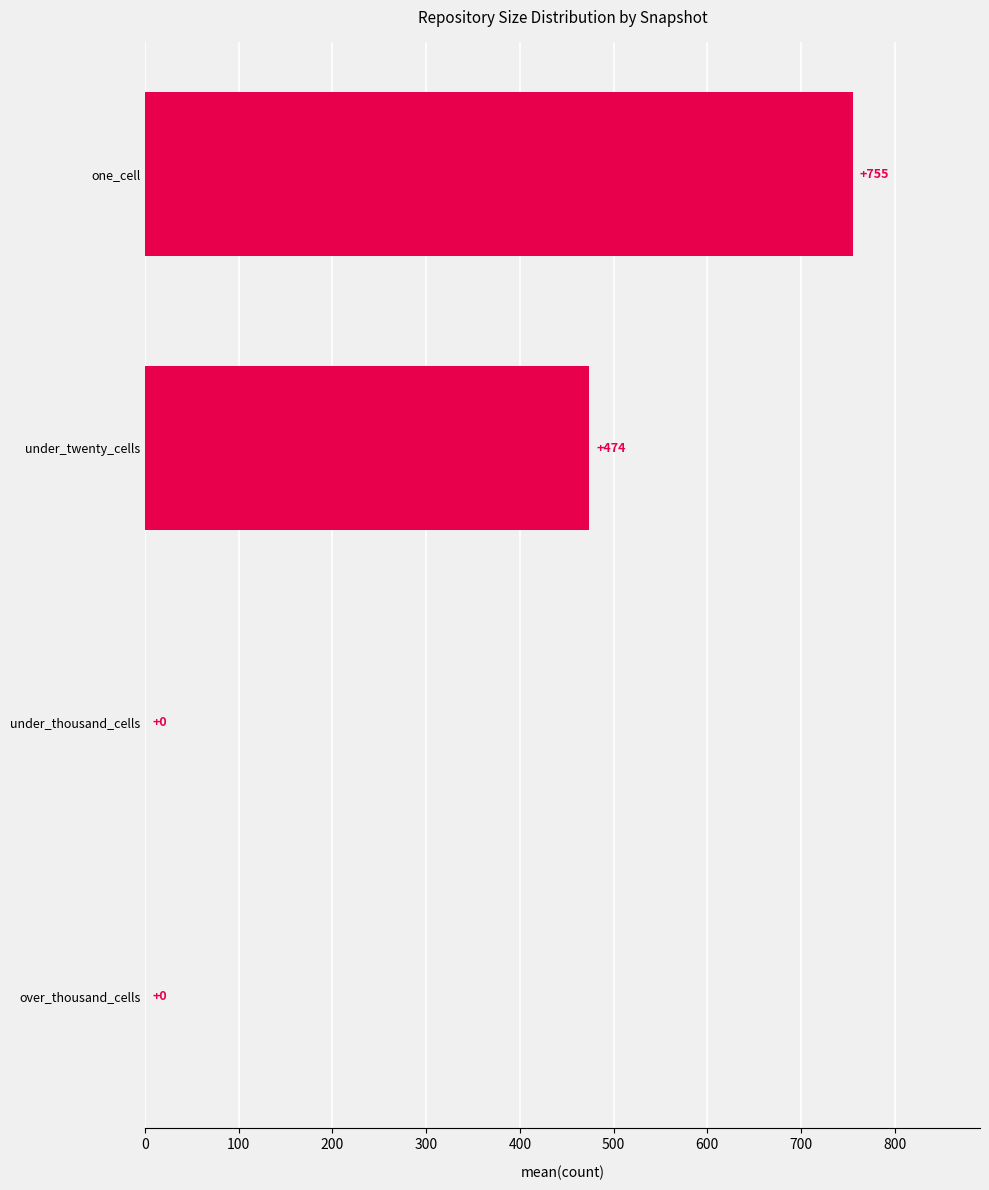

Which has a higher value, under_twenty_cells or under_thousand_cells?

under_twenty_cells